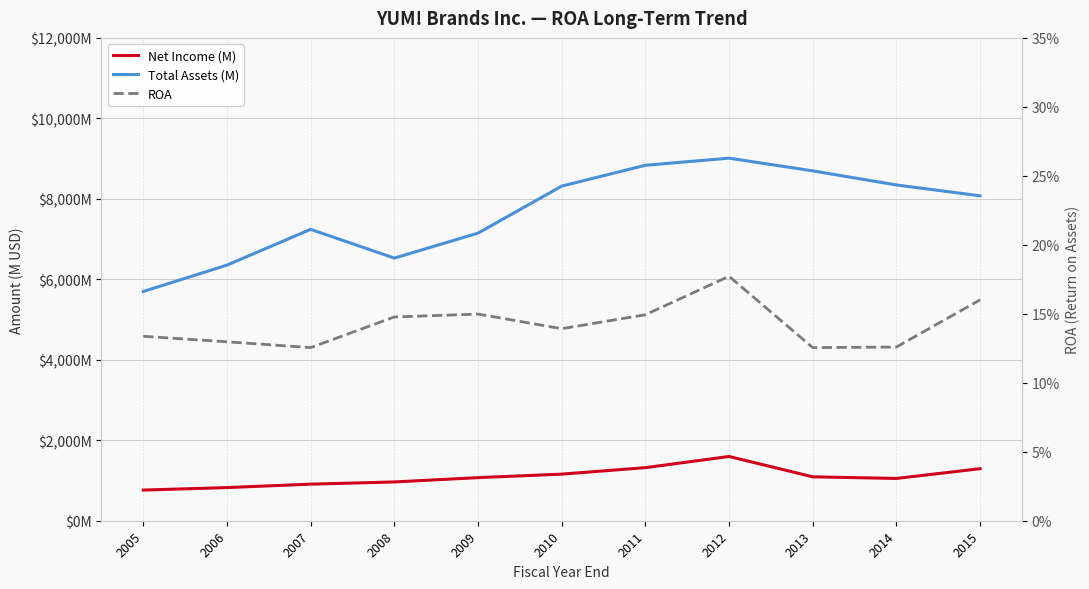

What is the difference between the highest and lowest values at 2013?

8694.9